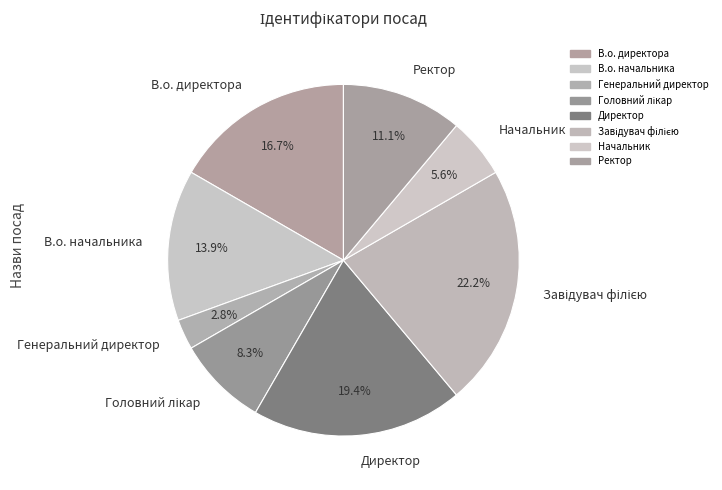

What is the smallest slice in the pie chart?

Генеральний директор